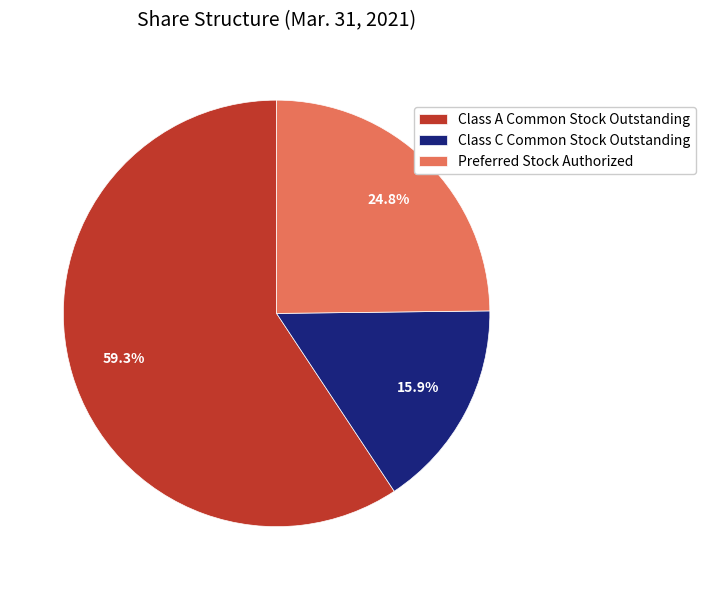

How many slices are in this pie chart?

3